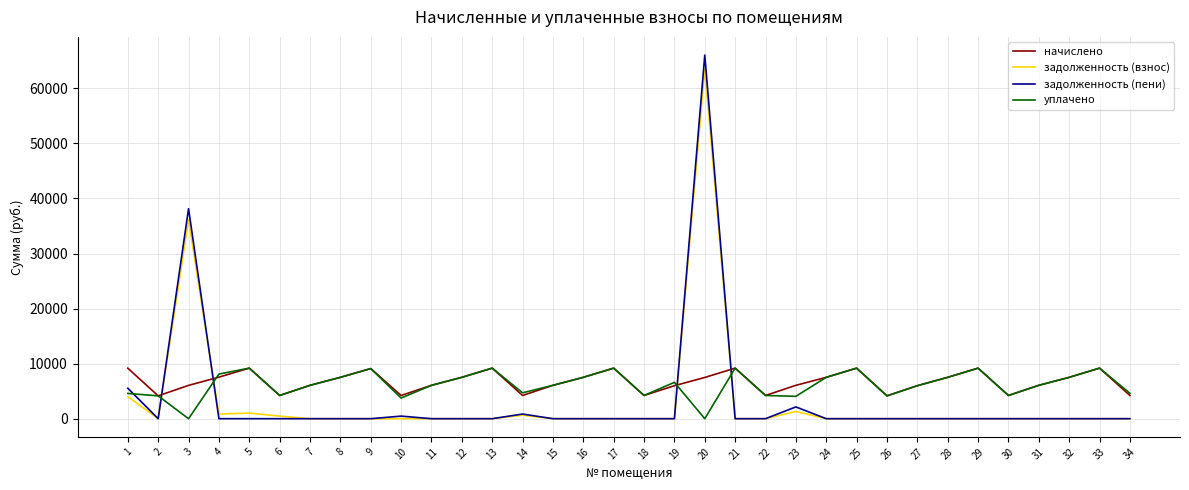

What is the highest value of the начислено series?

9182.2